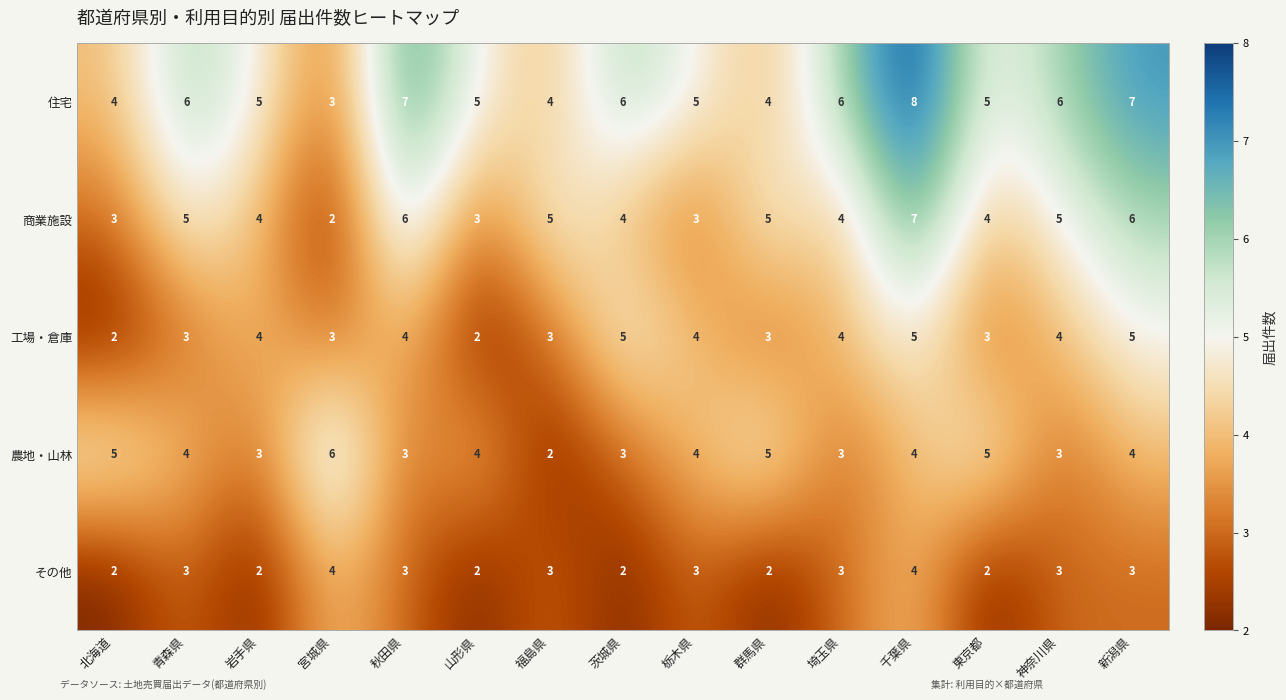

Rank the series at 新潟県 from lowest to highest value.

その他, 農地・山林, 工場・倉庫, 商業施設, 住宅